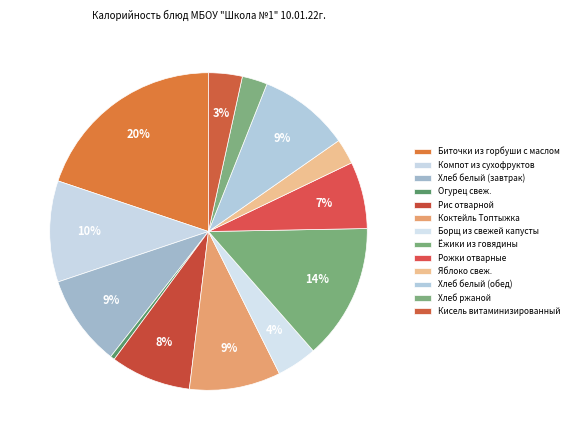

To the nearest percent, what portion does Рожки отварные represent?

7%